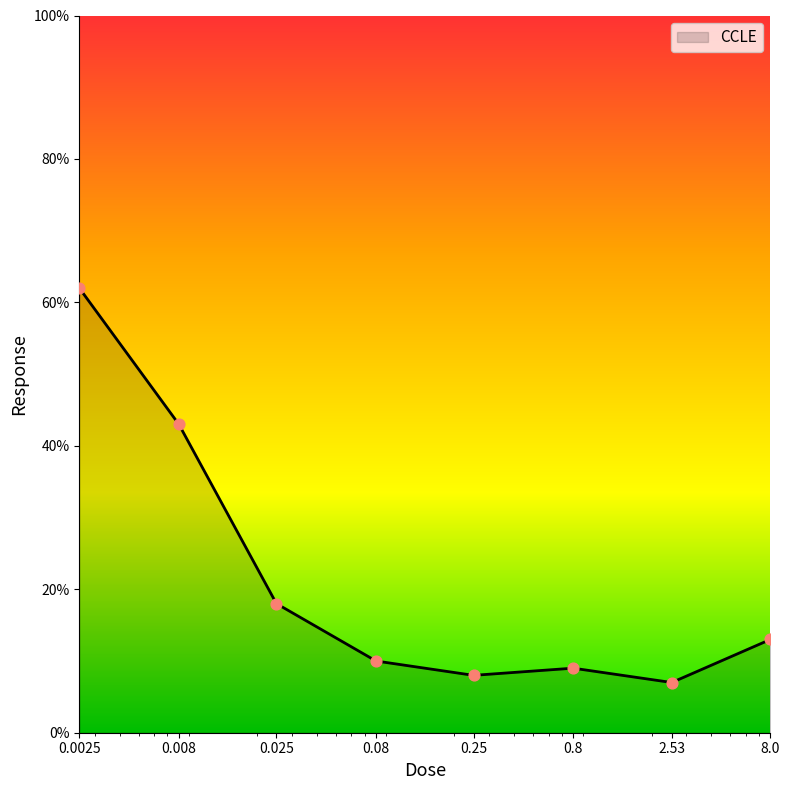

What is the difference between the second highest and second lowest values?

35